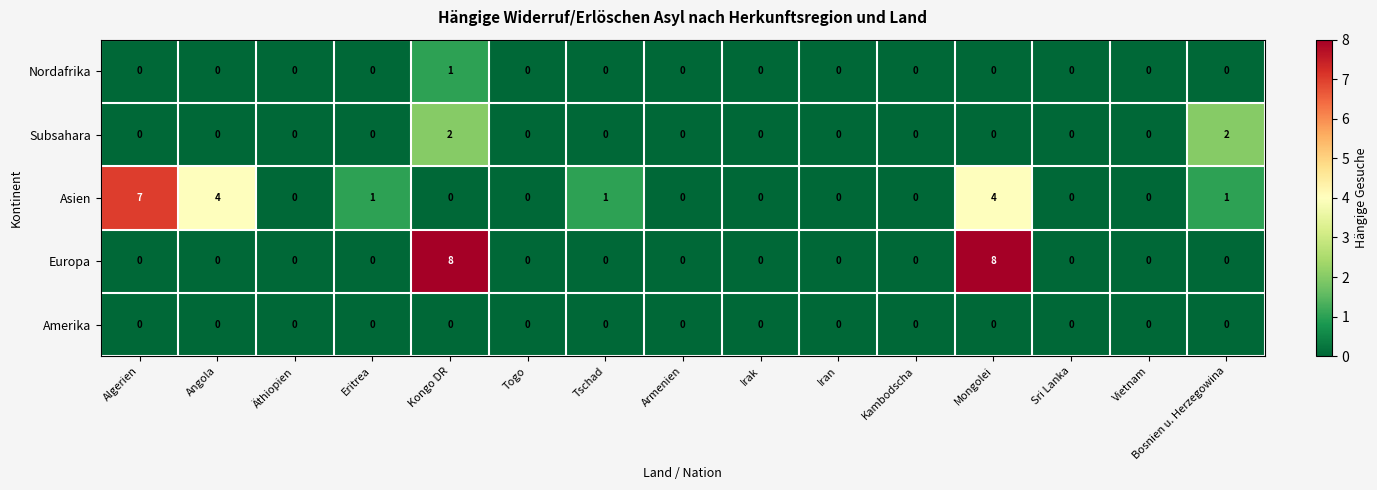

Which series has the largest range (max minus min)?

Europa